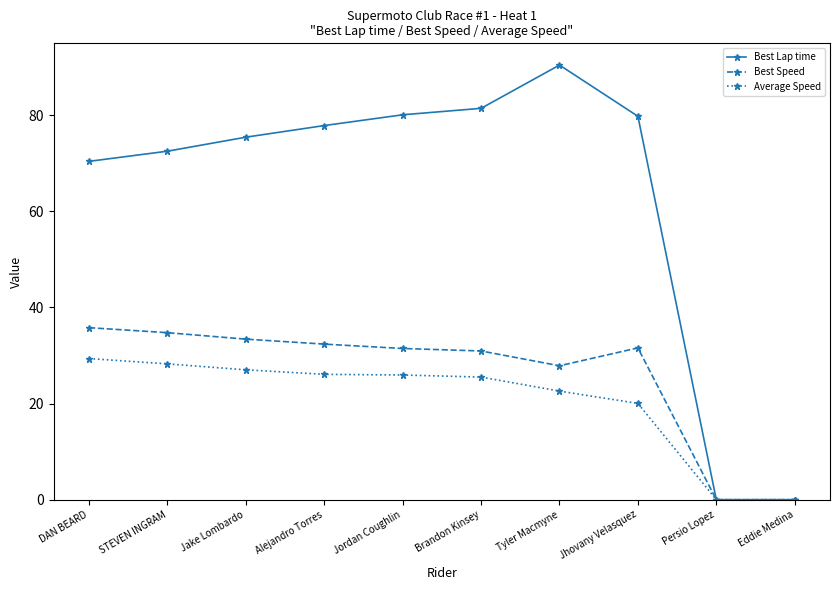

What is the difference between the maximum and second lowest values in the Best Lap time series?

90.4